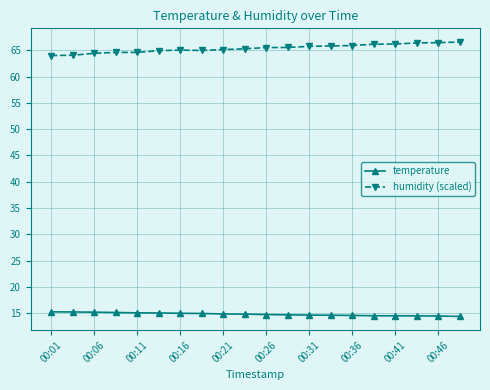

List the series in order of their peak value, lowest first.

temperature, humidity (scaled)